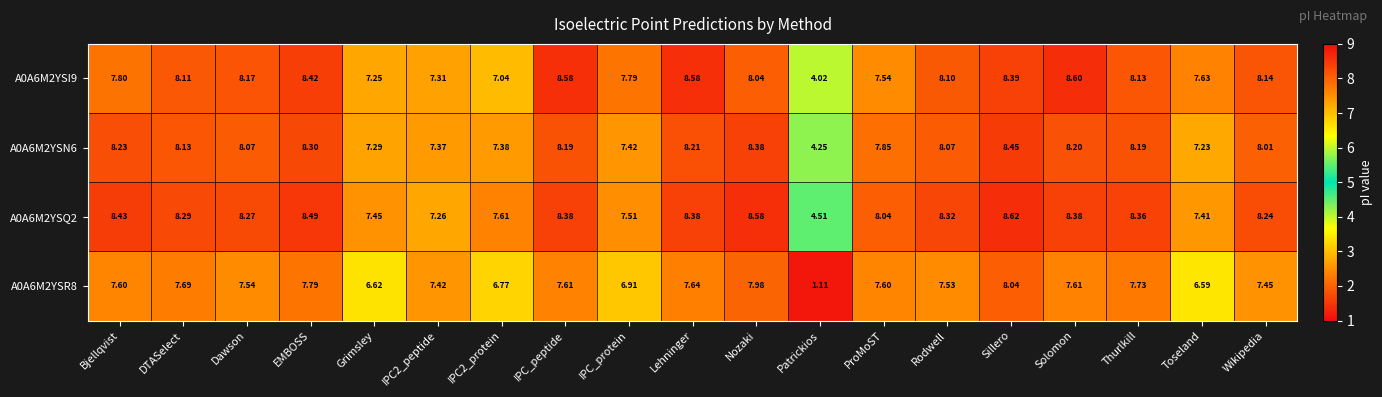

Rank the series at ProMoST from highest to lowest value.

A0A6M2YSQ2, A0A6M2YSN6, A0A6M2YSR8, A0A6M2YSI9